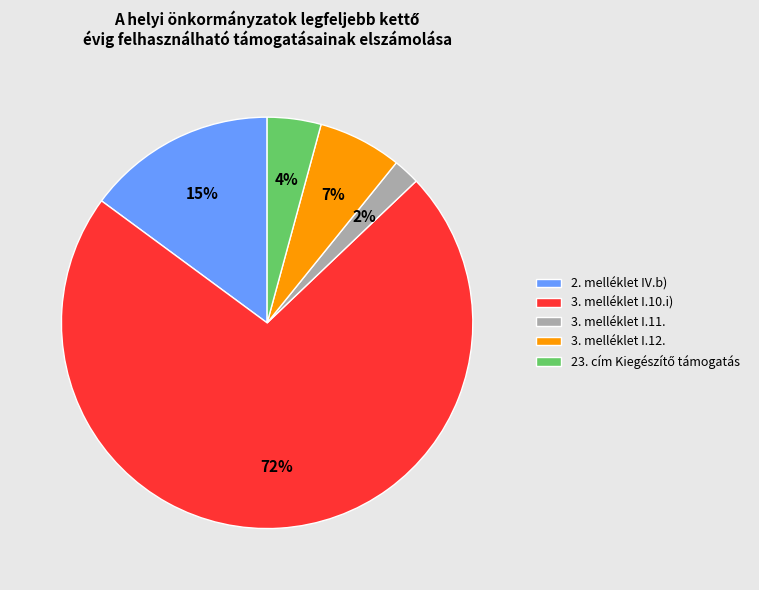

What percentage is the 3. melléklet I.12. slice, to the nearest percent?

7%